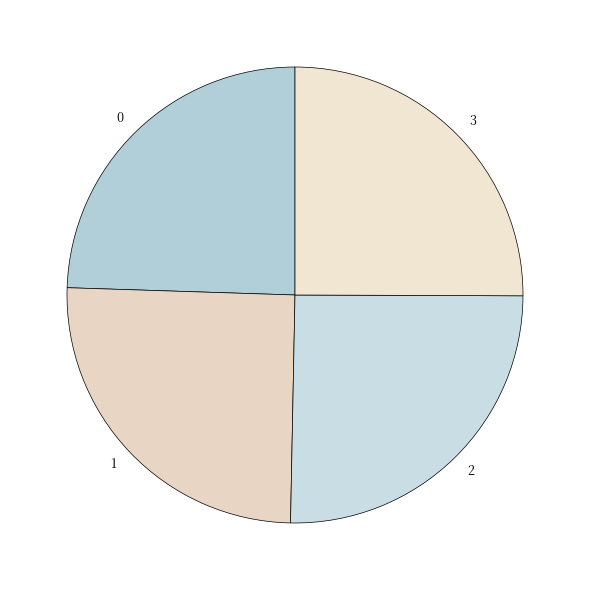

The 0 slice represents 18% of the pie. True or false?

False